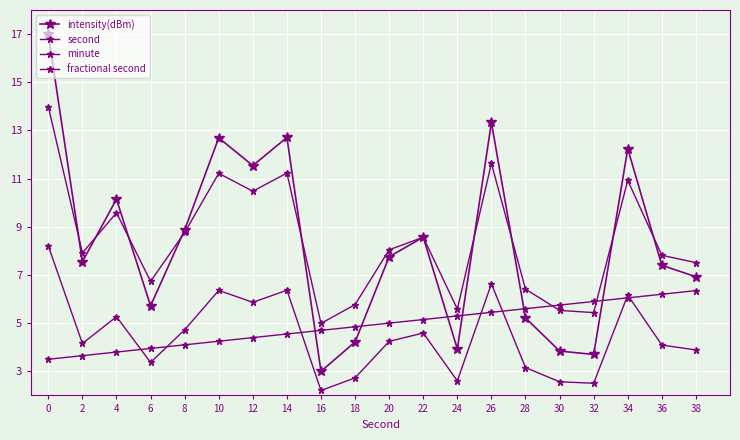

Reading left to right, what are all the values shown in this chart?

intensity(dBm): 0=17.0	2=7.6	4=10.1	6=5.7	8=8.9	10=12.7	12=11.5	14=12.7	16=3.0	18=4.2	20=7.8	22=8.6	24=3.9	26=13.3	28=5.2	30=3.8	32=3.7	34=12.2	36=7.4	38=6.9
second: 0=14.0	2=7.9	4=9.6	6=6.7	8=8.8	10=11.2	12=10.5	14=11.2	16=5.0	18=5.8	20=8.0	22=8.6	24=5.6	26=11.6	28=6.4	30=5.5	32=5.4	34=10.9	36=7.8	38=7.5
minute: 0=8.2	2=4.2	4=5.3	6=3.4	8=4.7	10=6.4	12=5.9	14=6.4	16=2.2	18=2.7	20=4.2	22=4.6	24=2.6	26=6.6	28=3.2	30=2.6	32=2.5	34=6.2	36=4.1	38=3.9
fractional second: 0=3.5	2=3.6	4=3.8	6=4.0	8=4.1	10=4.2	12=4.4	14=4.5	16=4.7	18=4.8	20=5.0	22=5.2	24=5.3	26=5.5	28=5.6	30=5.8	32=5.9	34=6.0	36=6.2	38=6.3